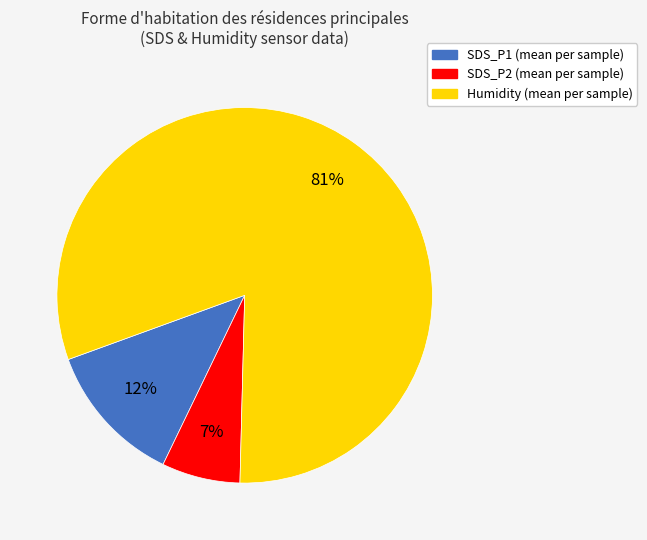

To the nearest percent, what portion does SDS_P1 represent?

12%